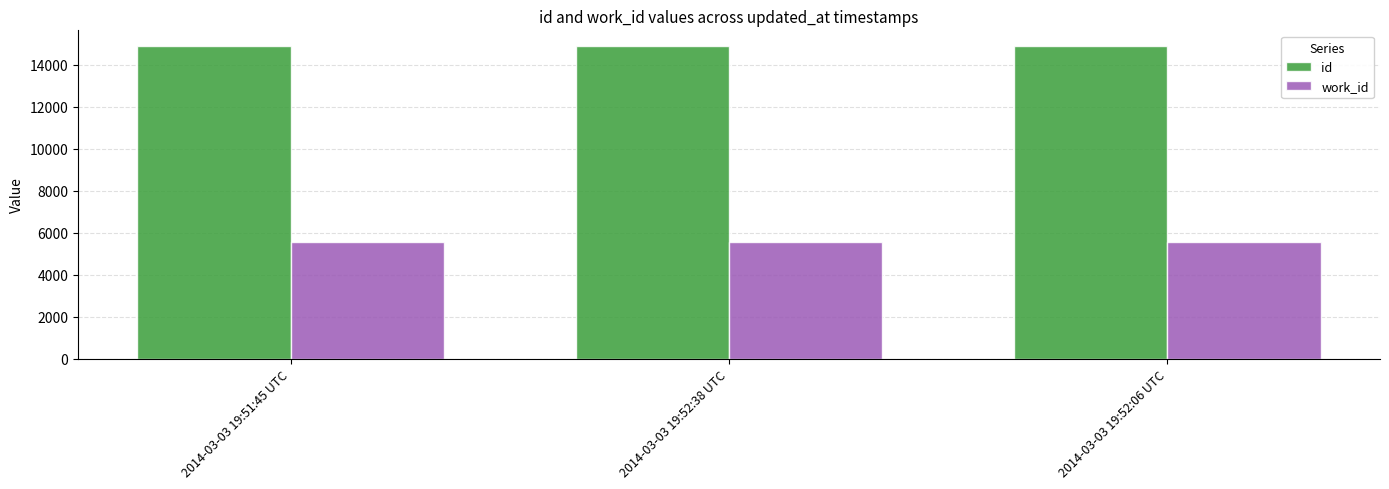

Is the value of work_id at 2014-03-03 19:52:38 UTC greater than the value of id at 2014-03-03 19:52:38 UTC?

No